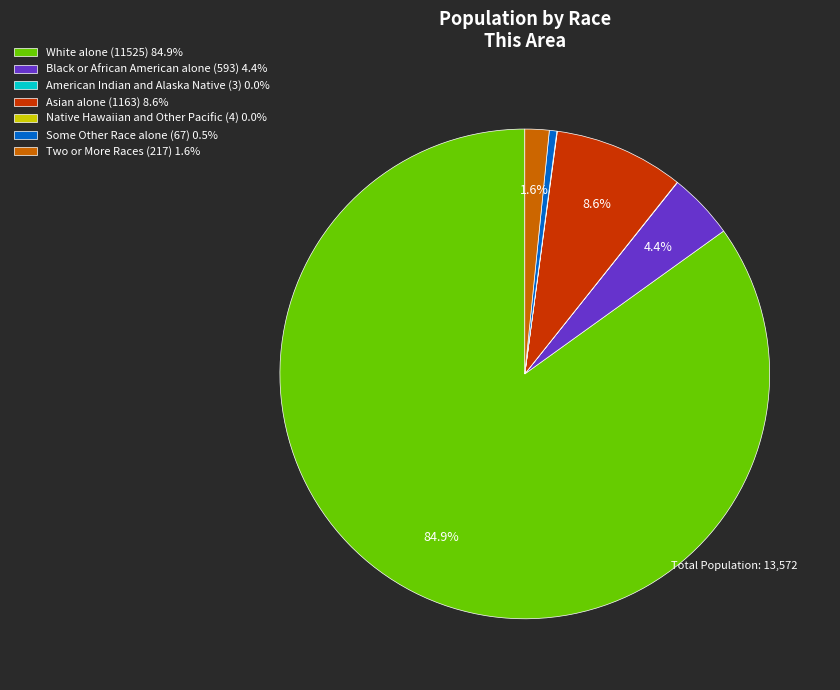

Which has a higher value, Two or More Races or Black or African American alone?

Black or African American alone